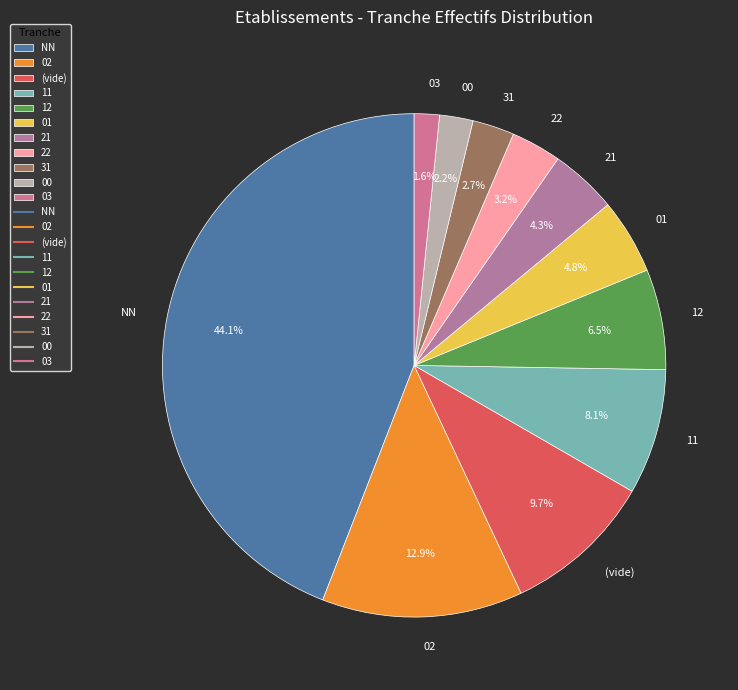

How many slices are in this pie chart?

11